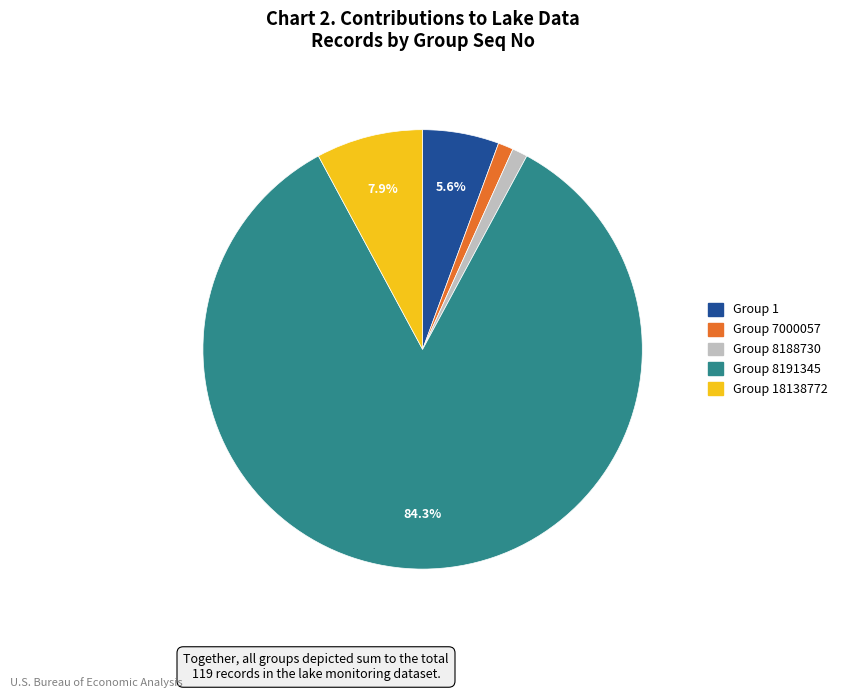

Is there a majority slice in this chart?

Yes